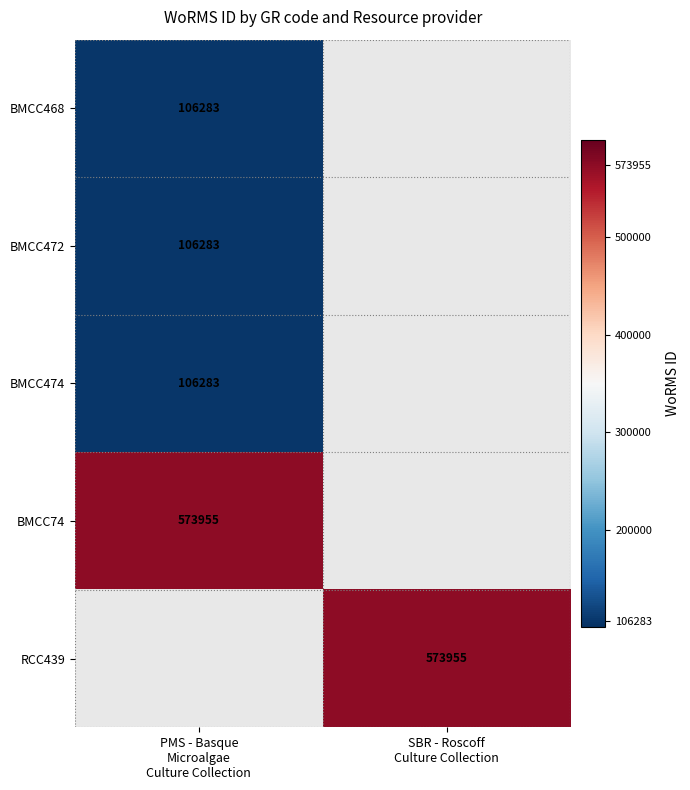

List the labels in order of BMCC474 value, largest first.

PMS - Basque Microalgae Culture Collection, SBR - Roscoff Culture Collection